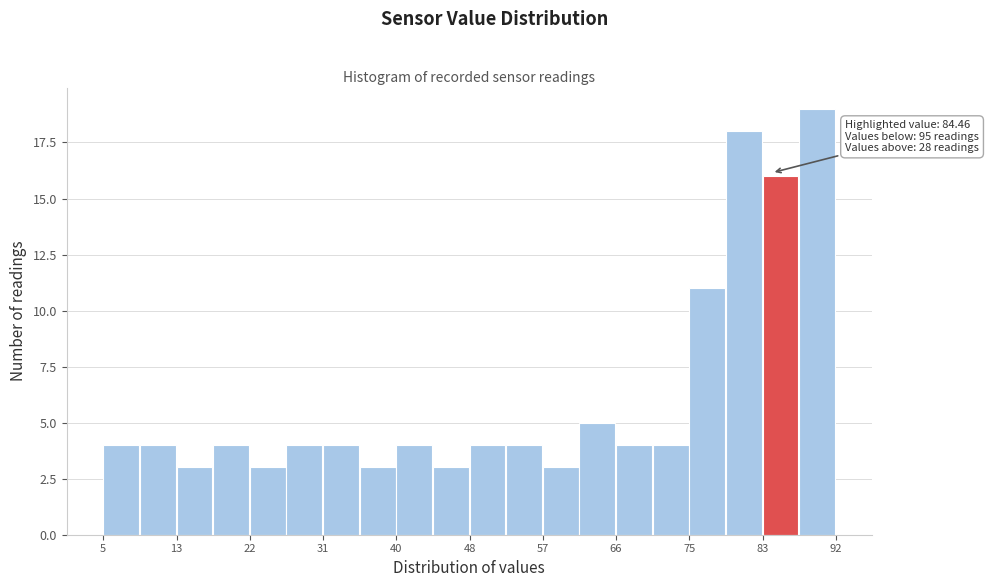

Which range on the x-axis has the tallest bar?

88 to 92